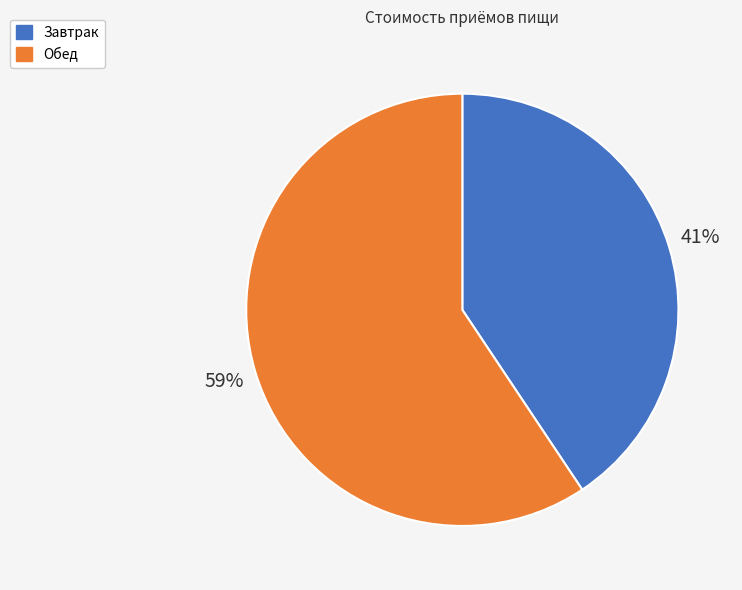

Rank the categories by value from highest to lowest.

Обед, Завтрак